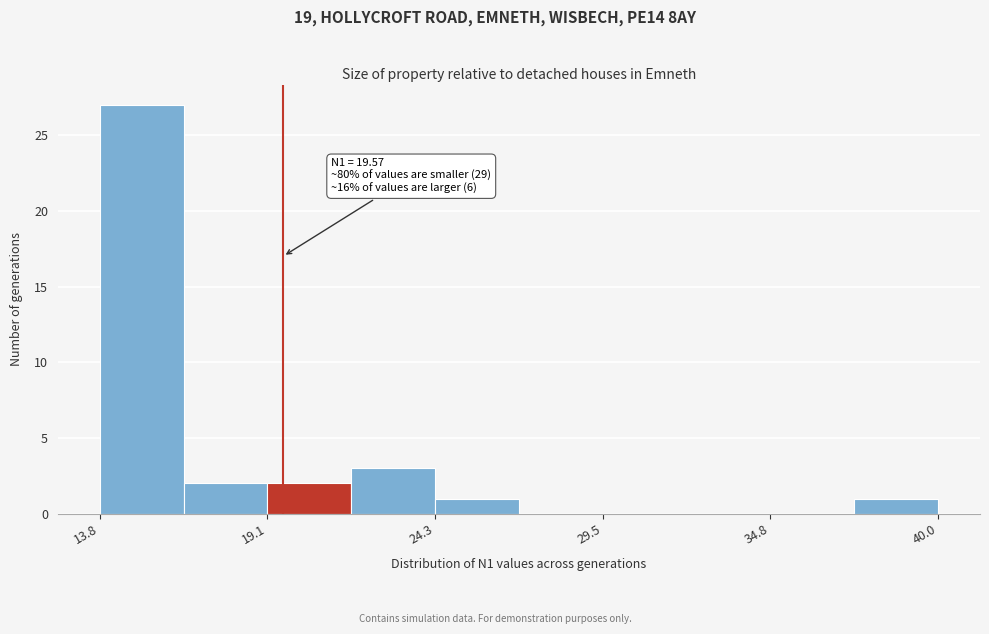

Around what value on the x-axis is the tallest bar? Give the approximate position of its centre, as read against the axis.

15